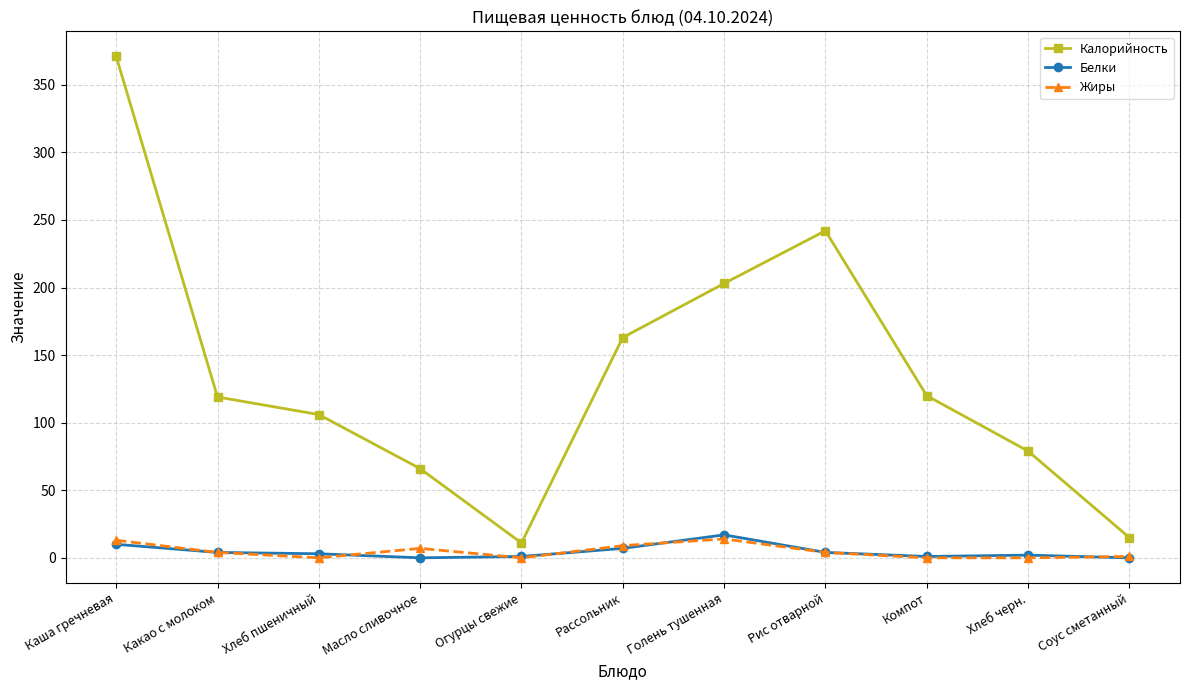

At which label does Калорийность first exceed 119?

Каша гречневая